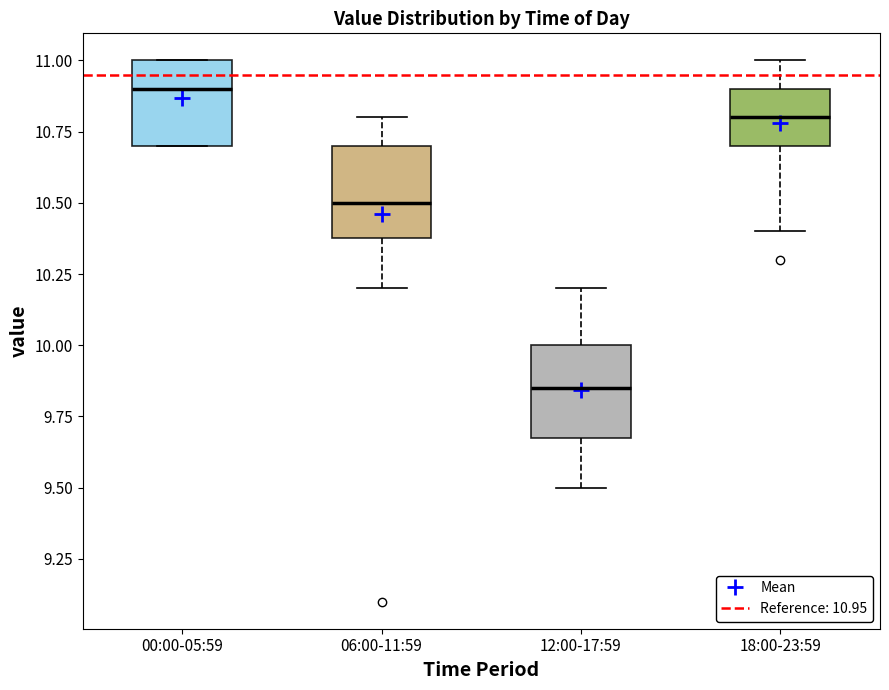

Which box has the highest median line?

00:00-05:59